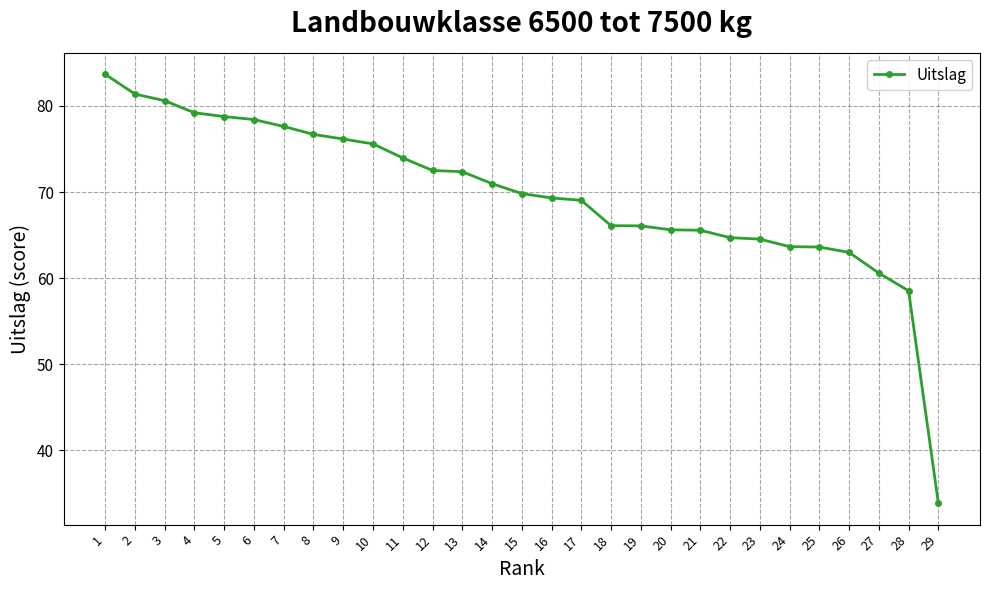

At which label is the value closest to 58?

28